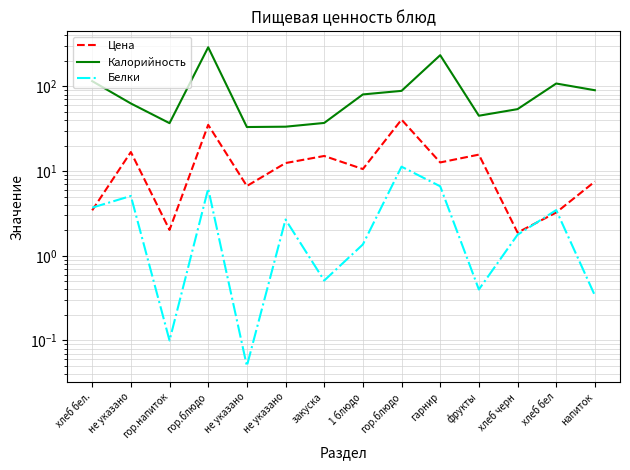

The value of Цена at хлеб бел. is 1.0. True or false?

False